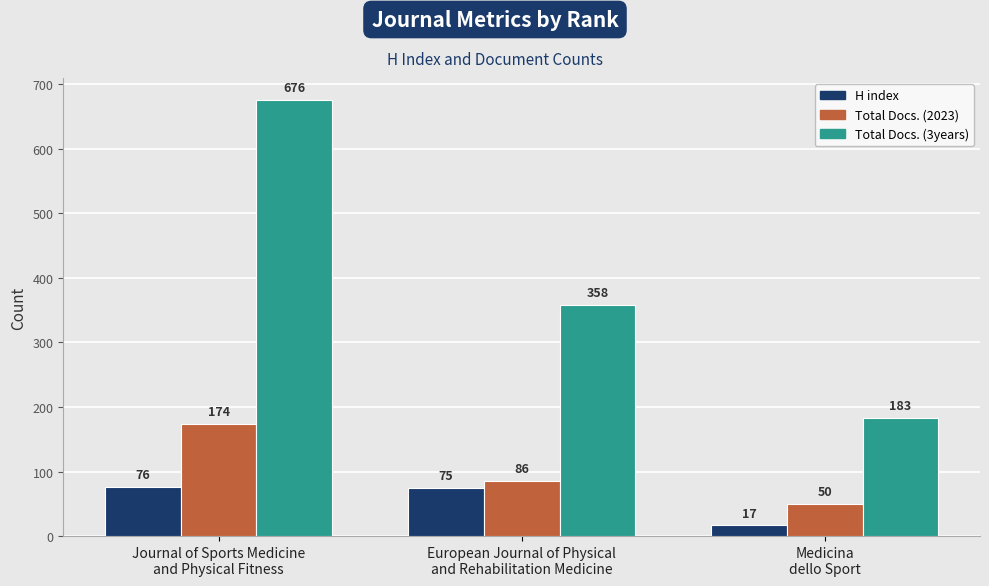

Are the bars horizontal?

No